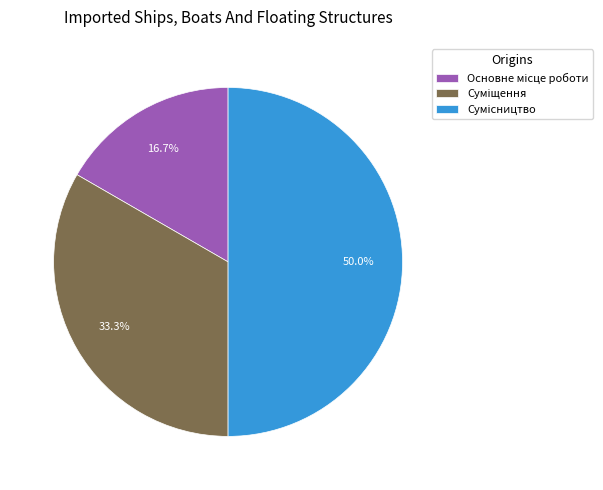

To the nearest percent, what is the average slice percentage?

33%